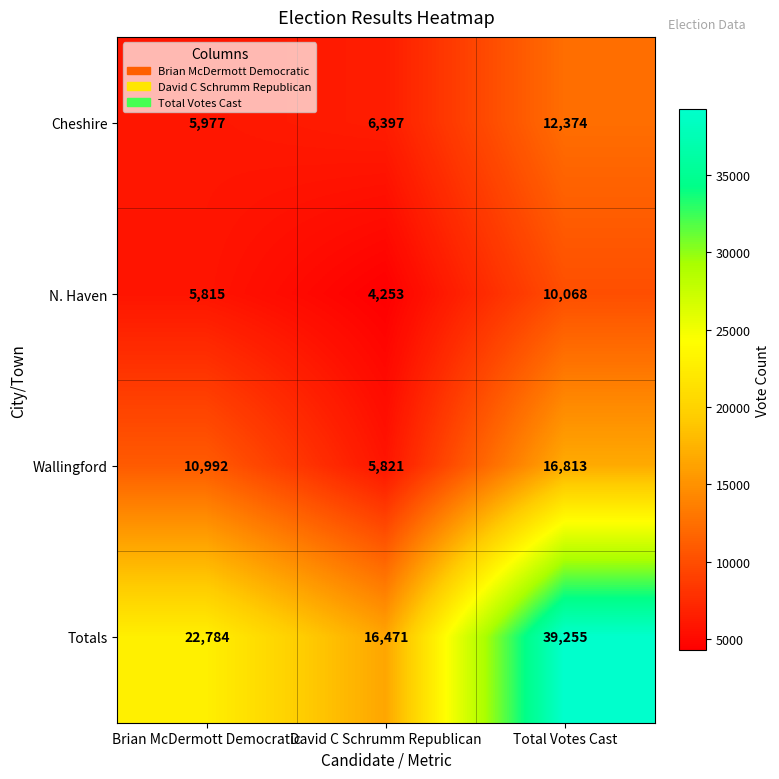

At which category is the sum across all series the highest?

Total Votes Cast